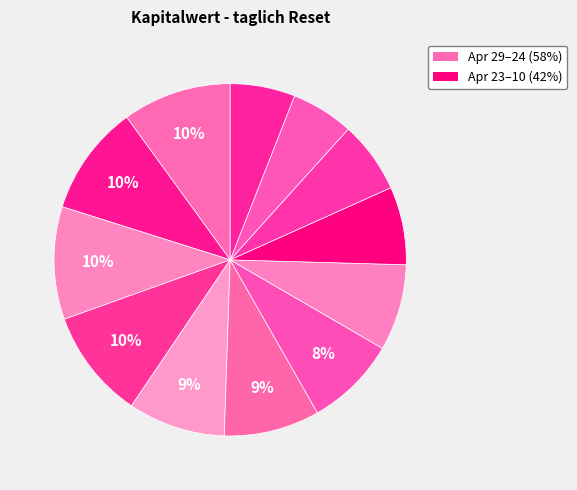

Count the number of slices in the pie.

12